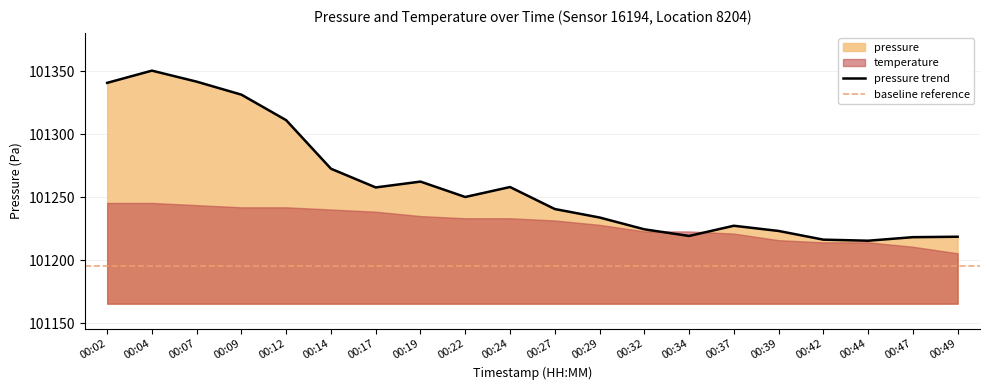

Does the chart have visible grid lines?

Yes